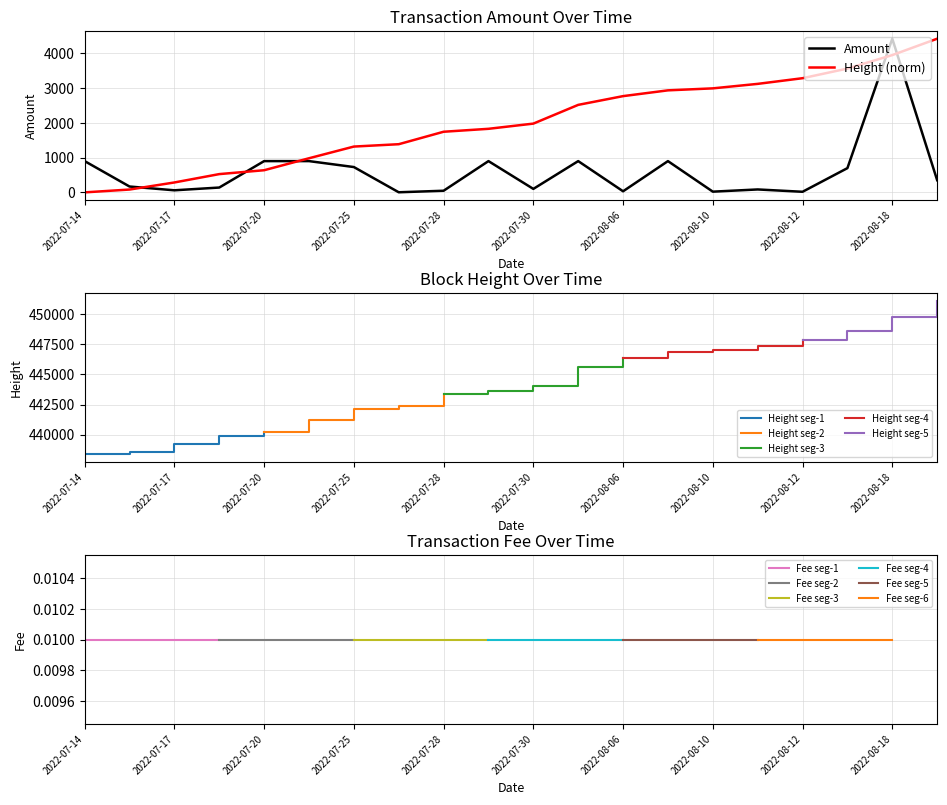

What is the label of the 1st point from the left?

2022-07-14